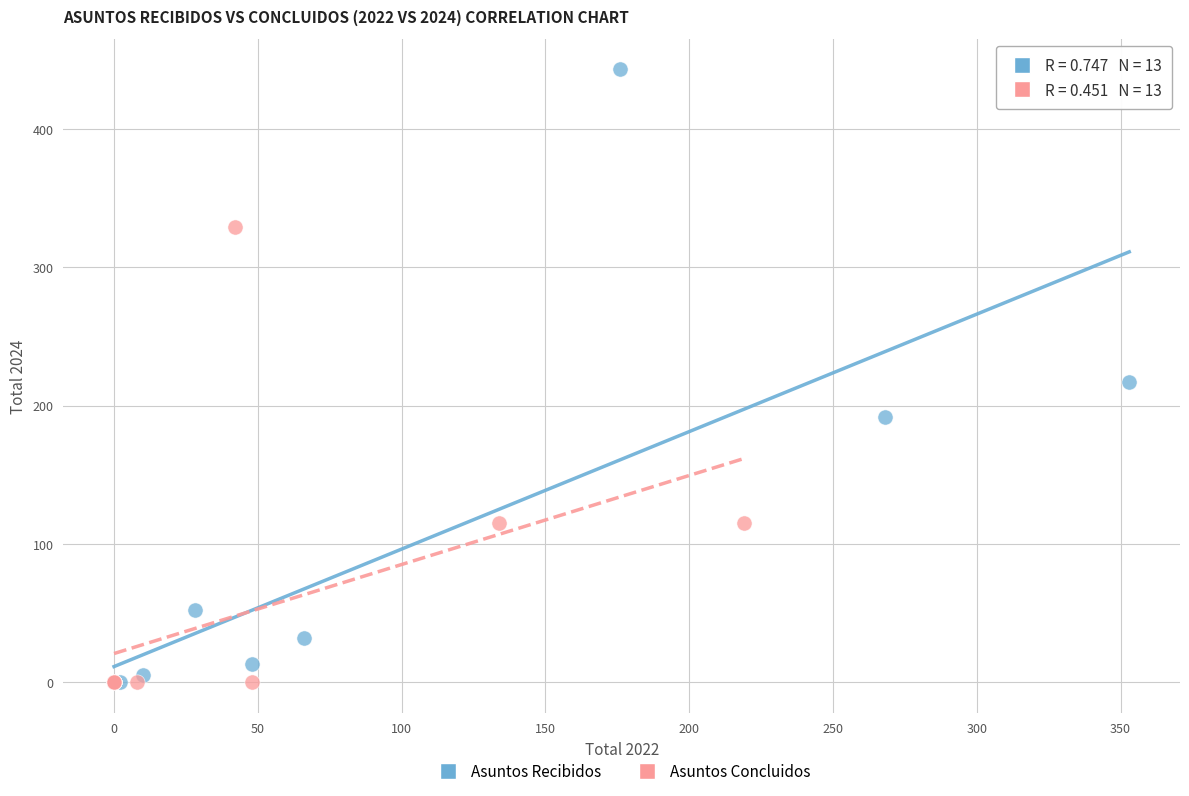

Which series contains the highest Y value?

Asuntos Recibidos